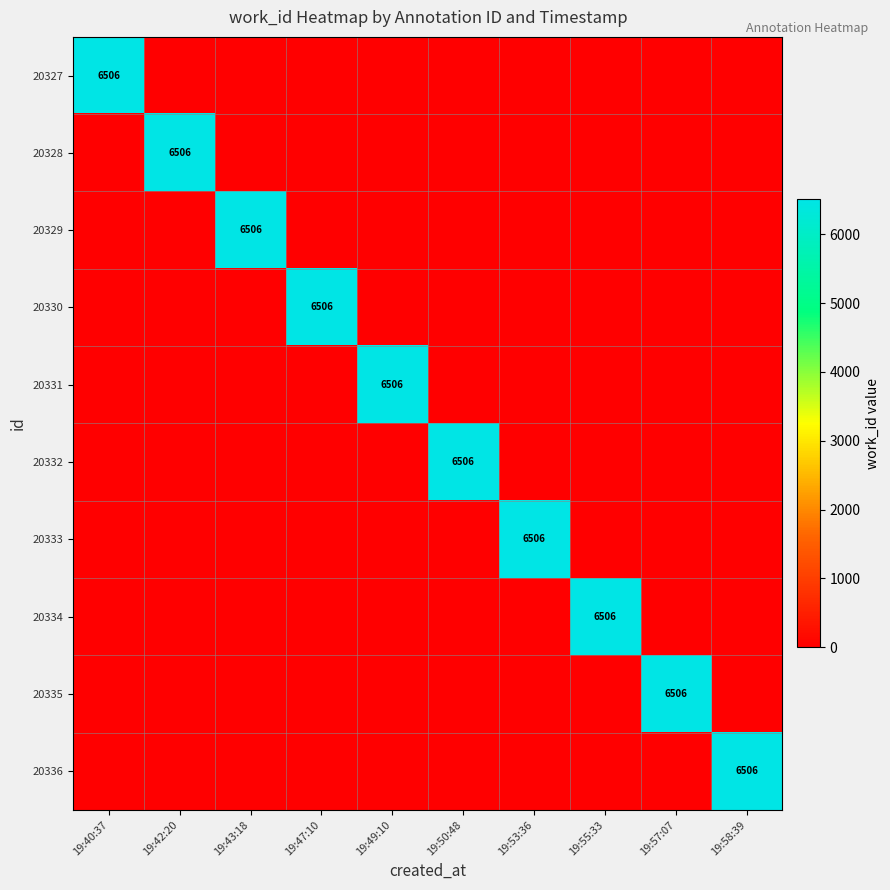

Is it true that 20332 equals 8506 at 19:50:48?

False